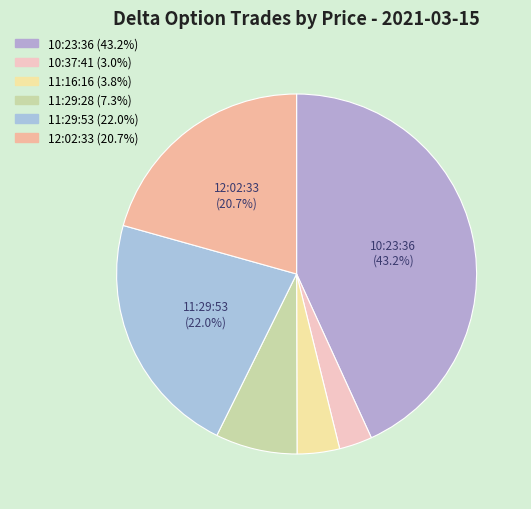

How many segments does this pie chart have?

6